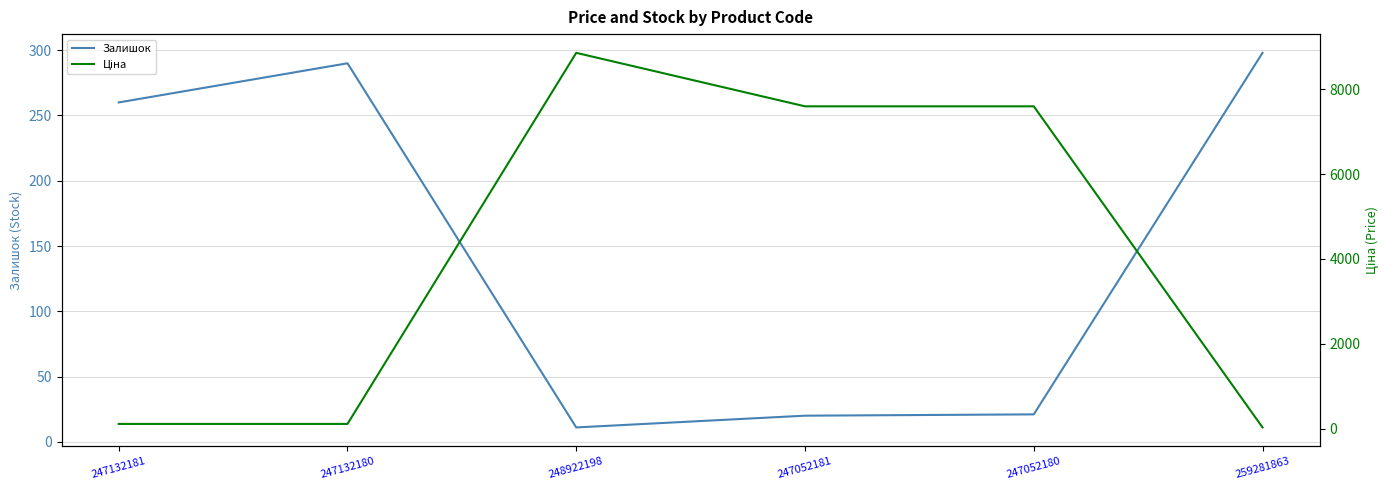

List the series in order of their peak value, lowest first.

Залишок, Ціна